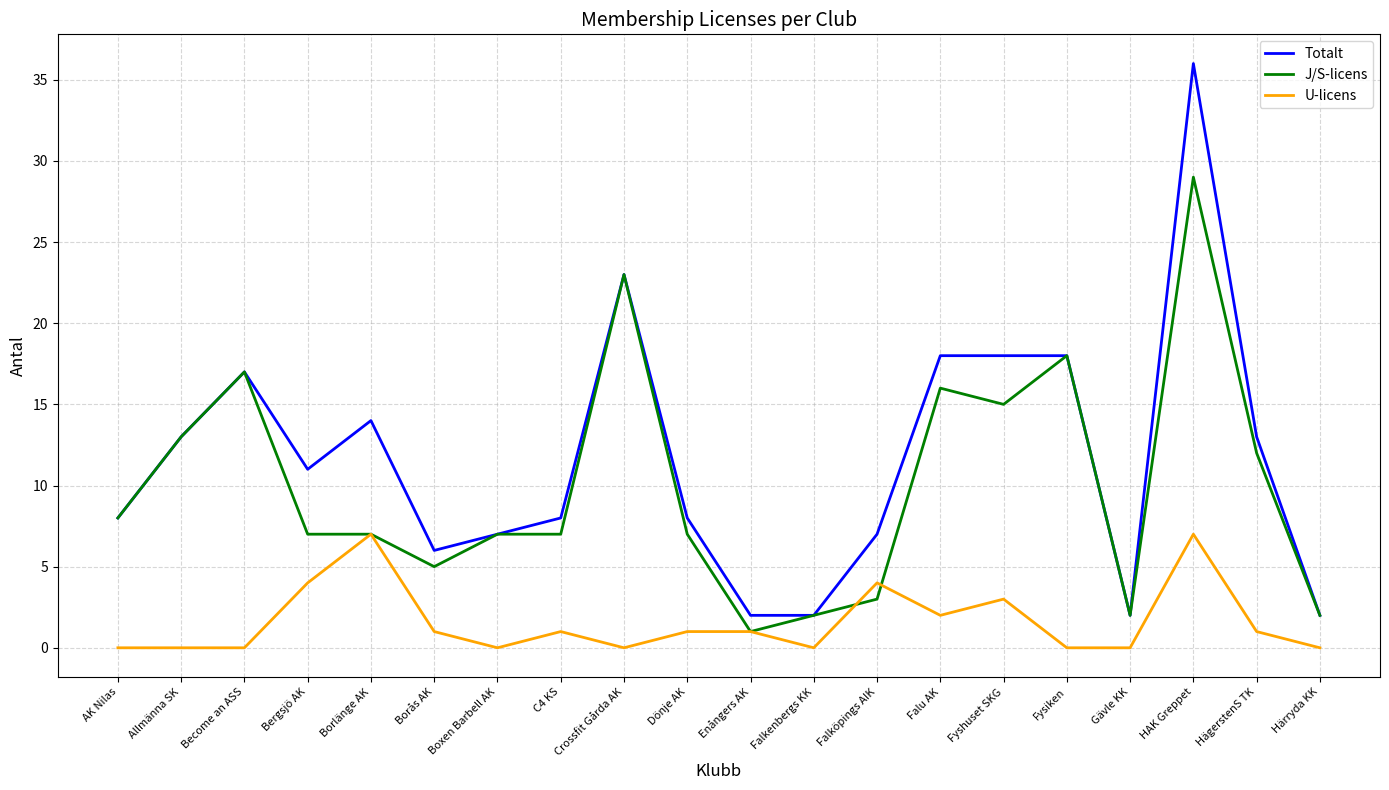

Which series has the largest range (max minus min)?

Totalt